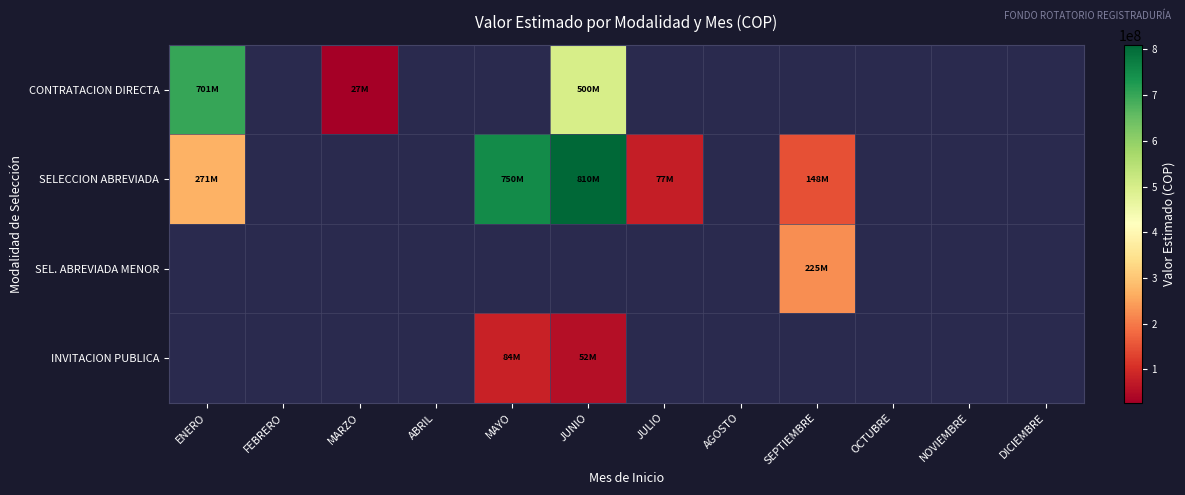

Is the value of SEL. ABREVIADA MENOR at MARZO greater than the value of SELECCION ABREVIADA at OCTUBRE?

No